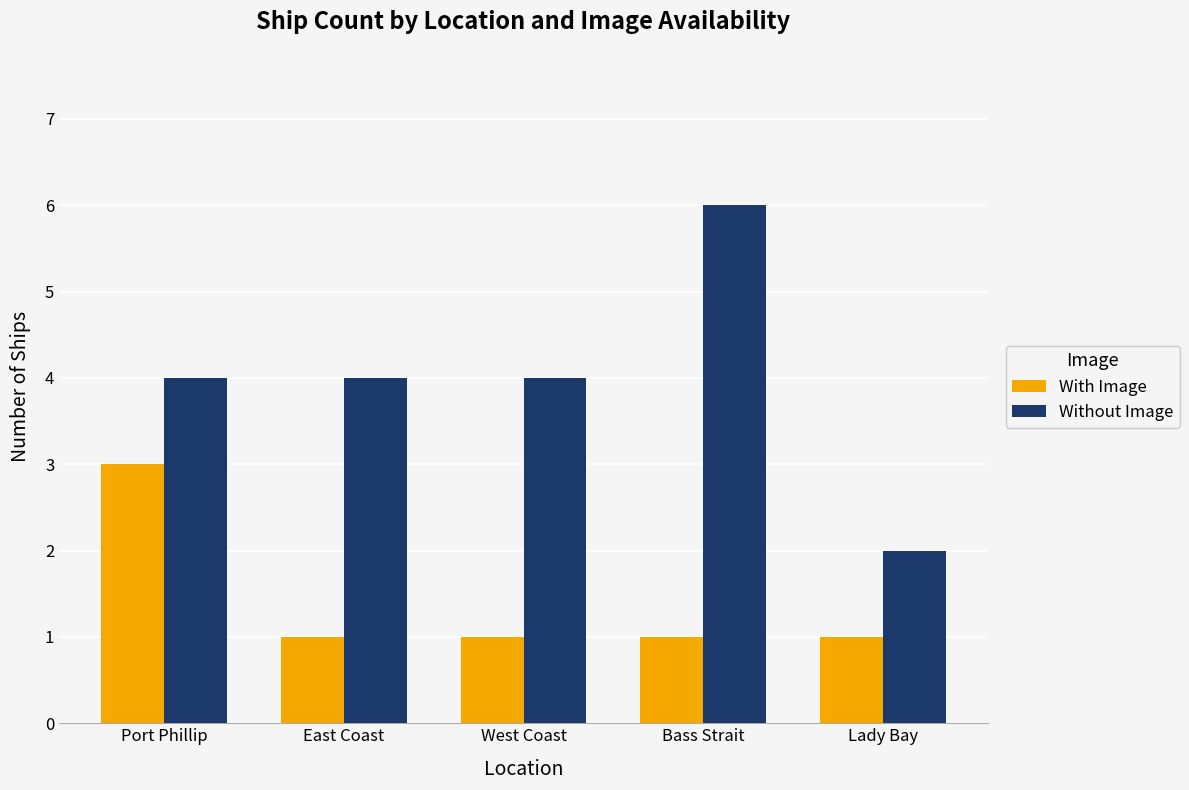

How many distinct data groups are displayed?

2